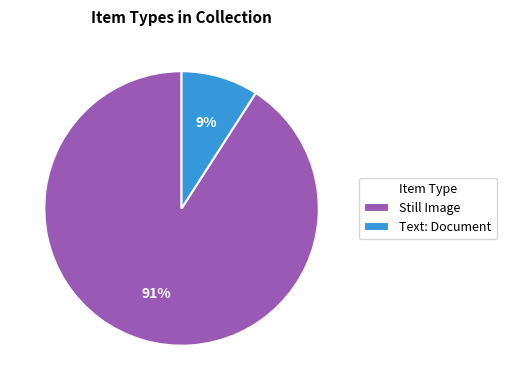

To the nearest percent, what percentage of the pie is Text: Document?

9%